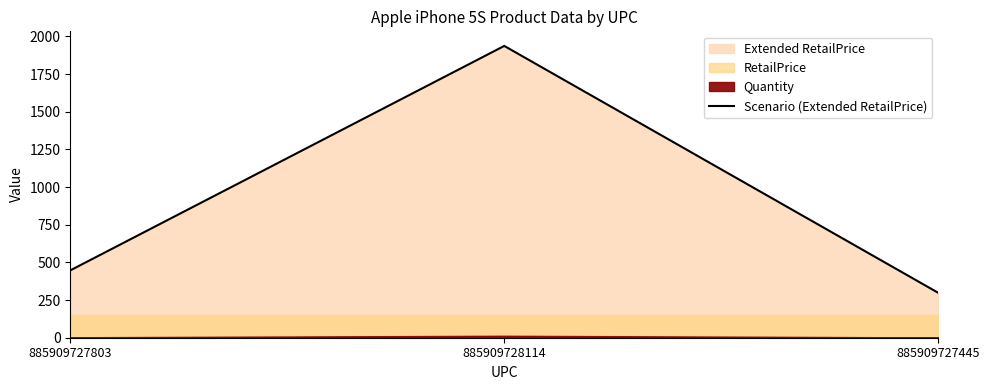

List the labels in order of value, largest first.

885909728114, 885909727803, 885909727445